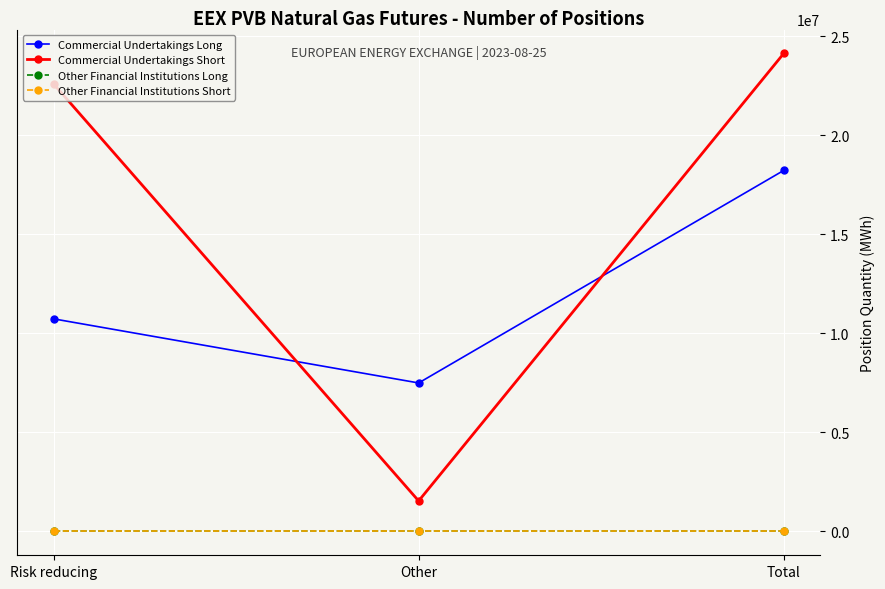

At which label does Other Financial Institutions Short reach its minimum?

Risk reducing